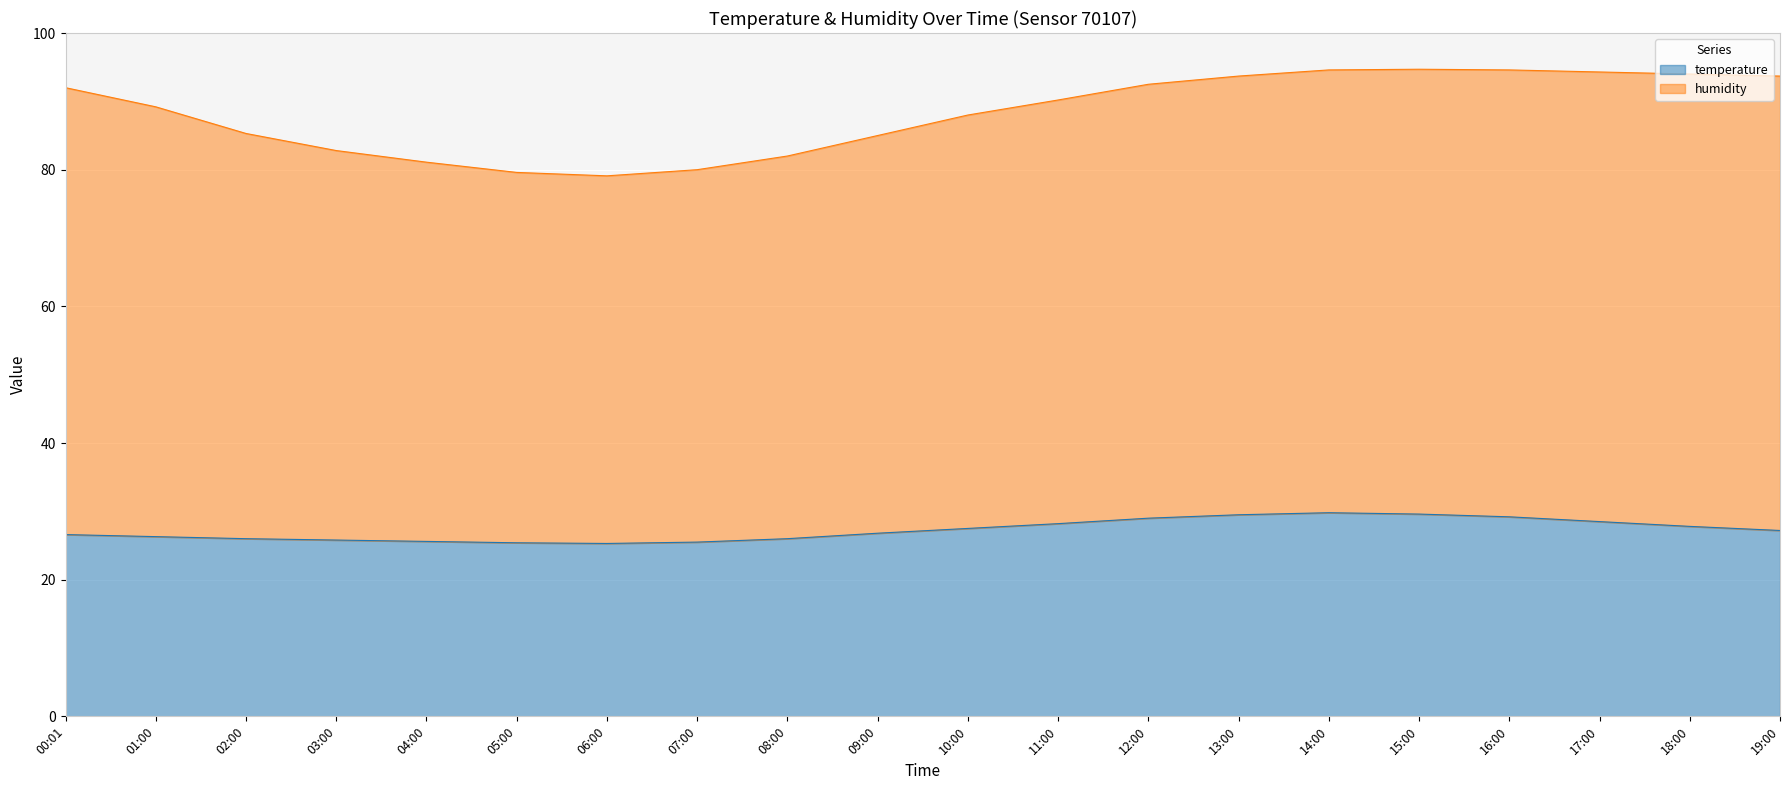

What position from the right is 09:00?

11